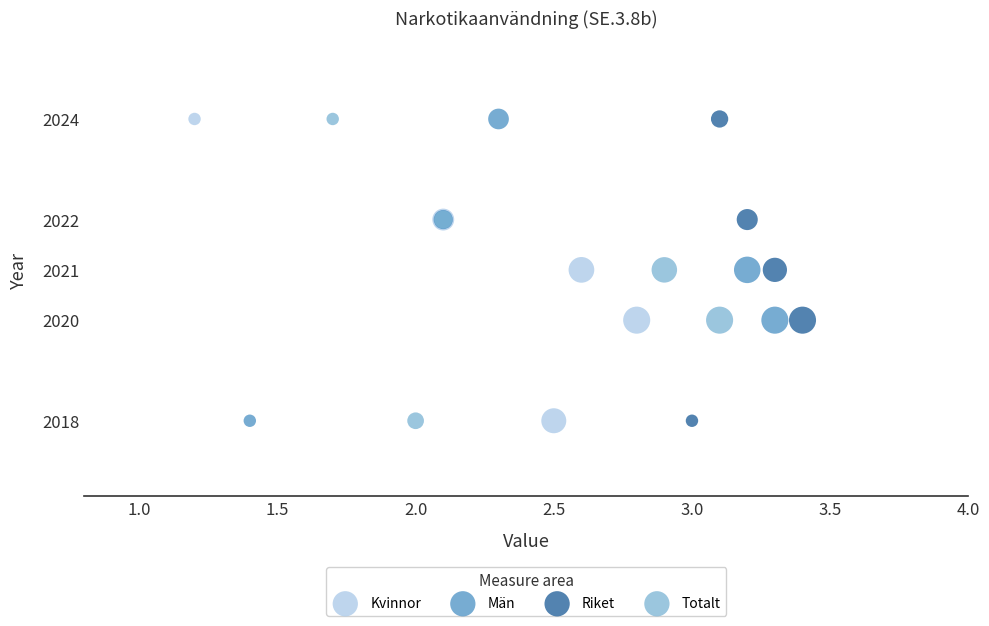

What are all the series names shown in the legend?

Kvinnor, Män, Riket, Totalt